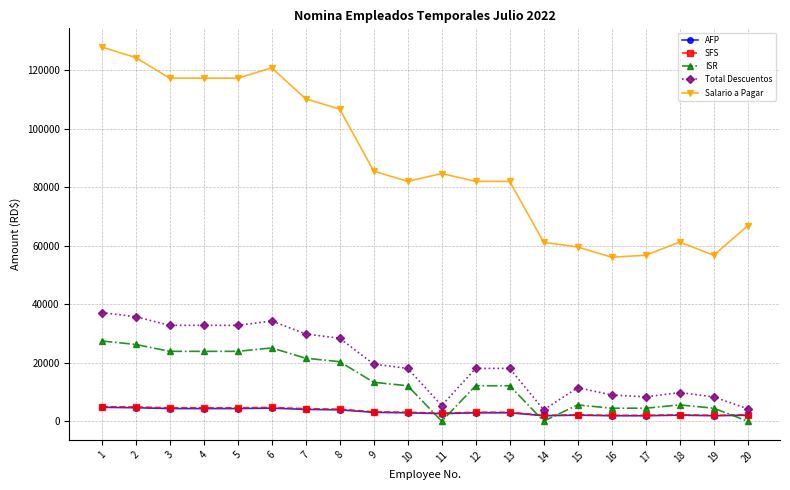

True or false: ISR has more than 0 points higher than both neighbors.

True